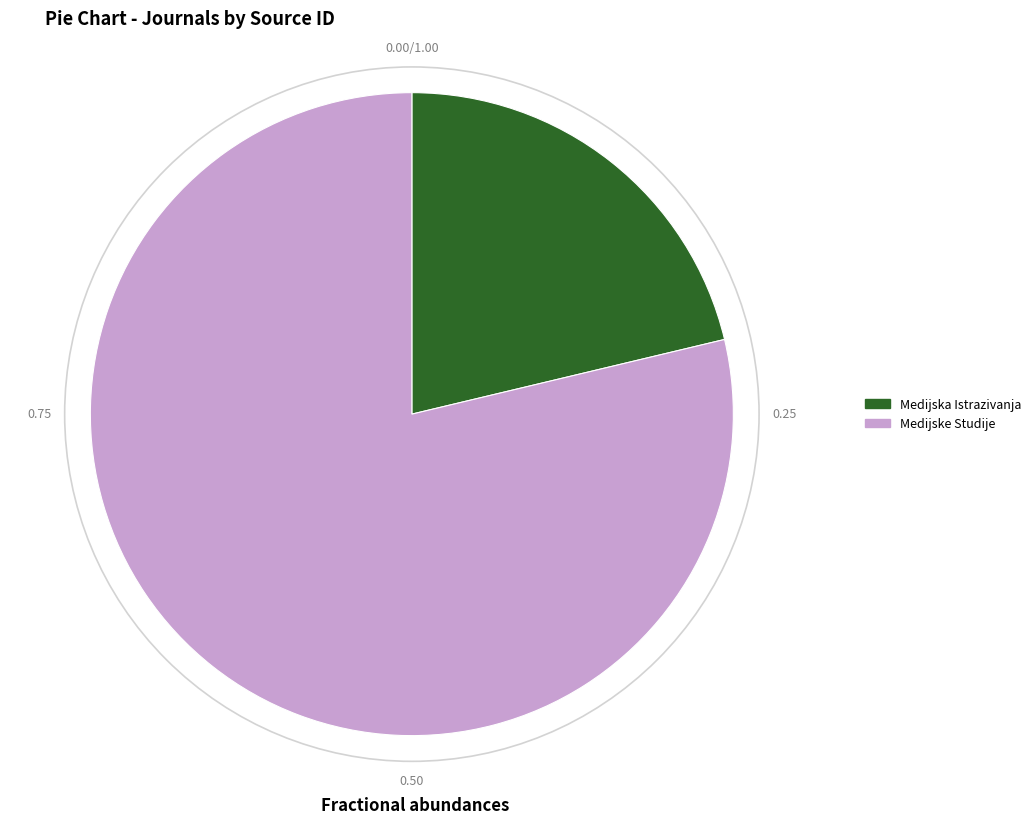

Is the sum of Medijske Studije and Medijska Istrazivanja greater than half?

Yes